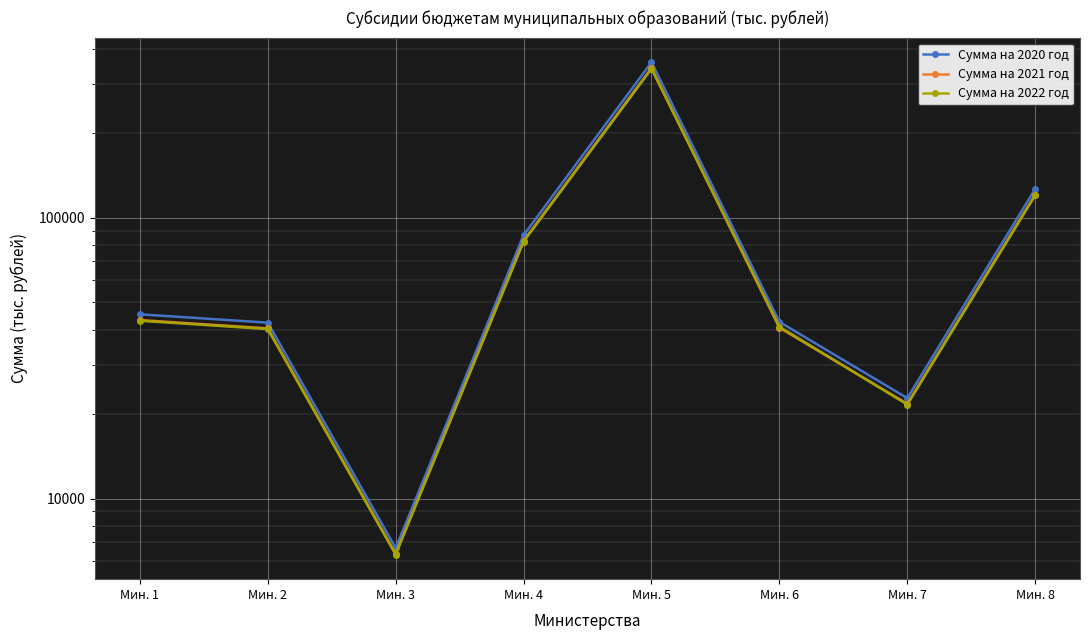

True or false: Сумма на 2022 год has a value of 339810.7 at Мин. 5.

True